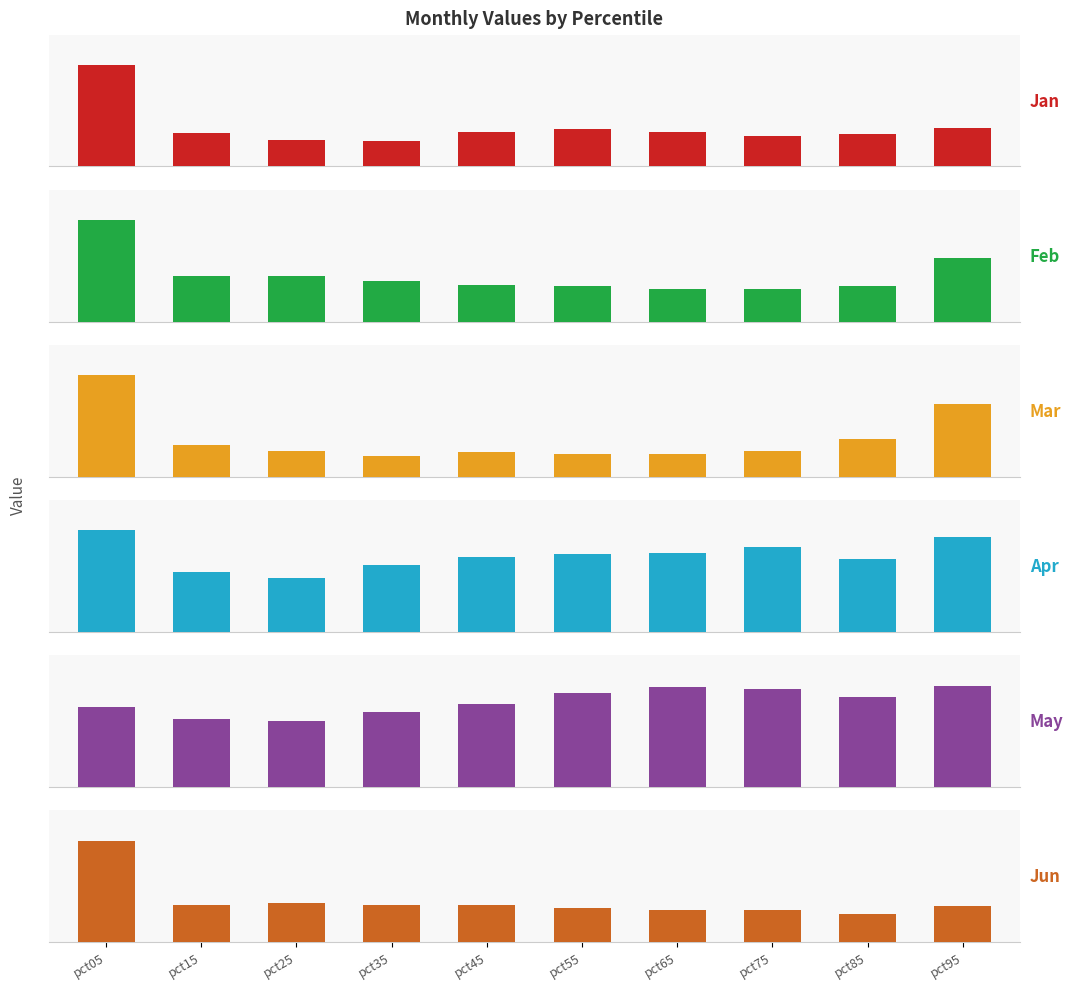

Which series changed the most between pct25 and pct85?

May